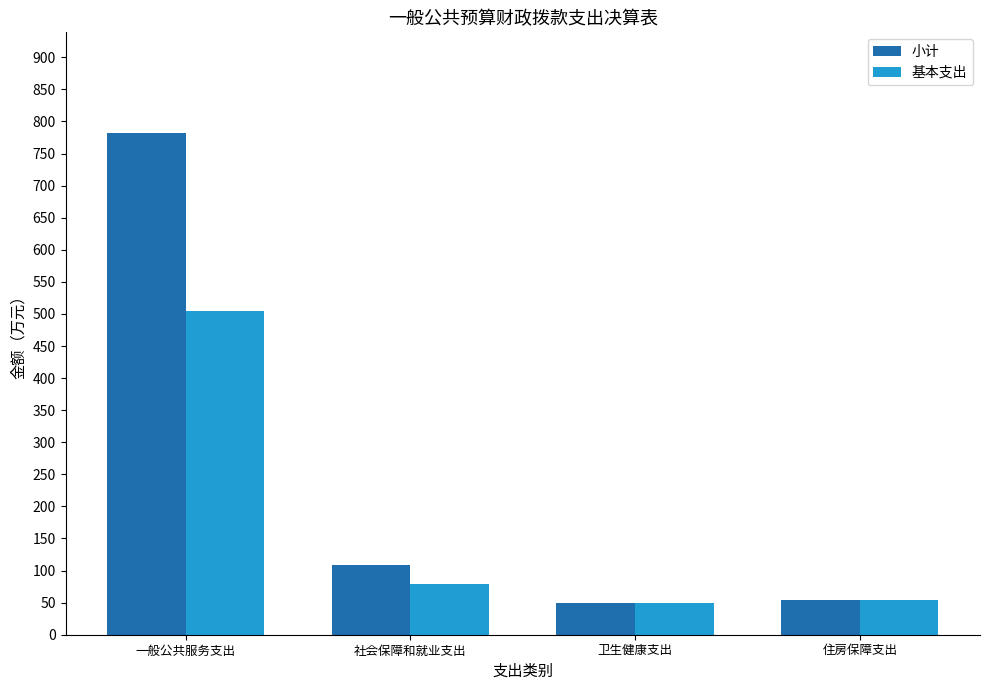

At which label does 小计 reach its peak?

一般公共服务支出